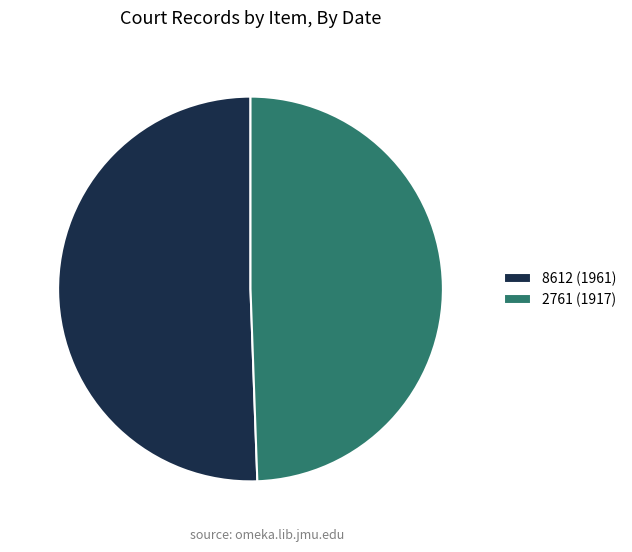

The 2761 (1917) slice represents 49% of the pie. True or false?

True